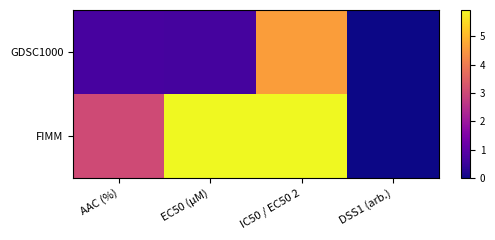

How many distinct data groups are displayed?

2